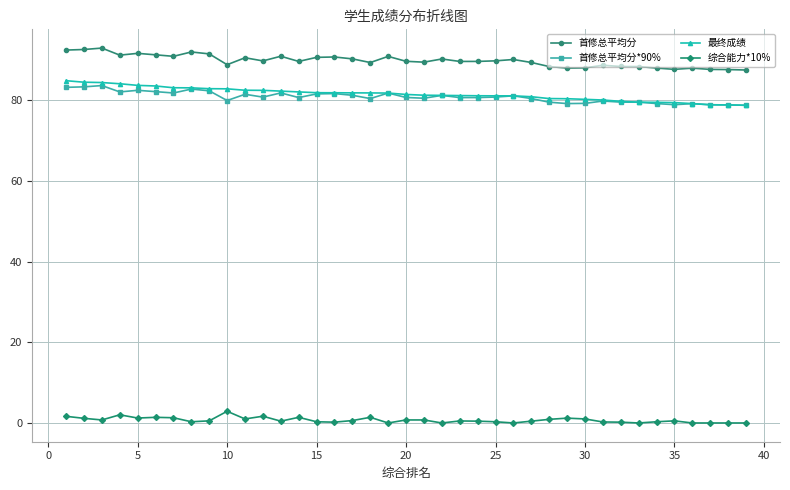

How many lines are shown in the chart?

4